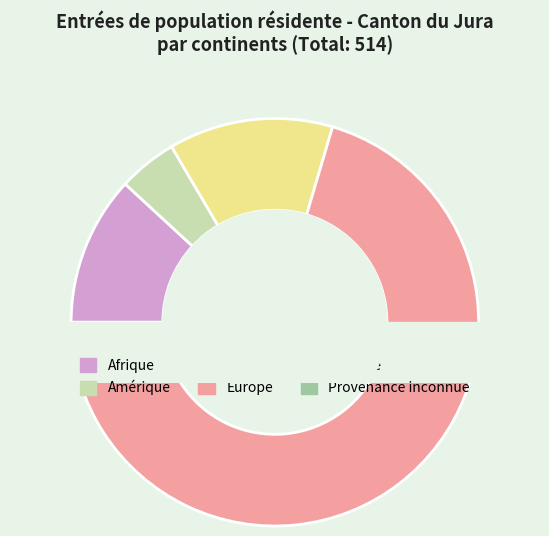

Which category accounts for the majority?

Europe